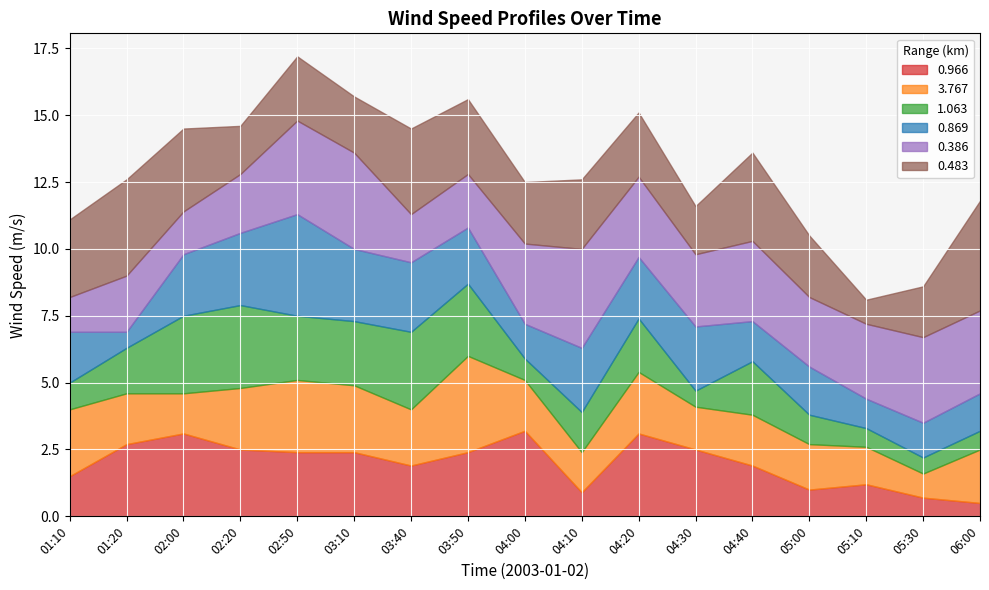

Is it true that 3.767 equals 4.8 at 02:50?

False